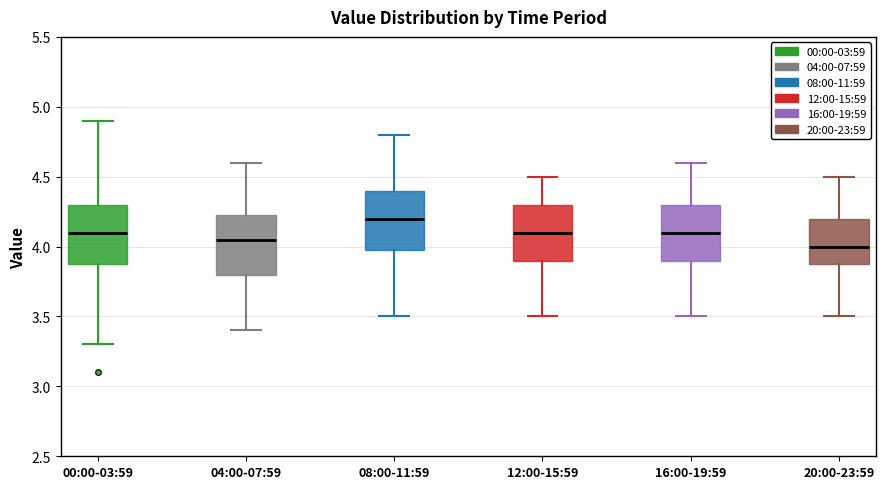

Reading left to right, read every box against the y-axis: the position of its median line, the range the box covers, and the ends of its whiskers. The values are not printed on the chart, so give them approximately, as read against the axis.

00:00-03:59: median 4.10, box 3.90 to 4.30, whiskers 3.30 to 4.90
04:00-07:59: median 4.05, box 3.80 to 4.25, whiskers 3.40 to 4.60
08:00-11:59: median 4.20, box 4.00 to 4.40, whiskers 3.50 to 4.80
12:00-15:59: median 4.10, box 3.90 to 4.30, whiskers 3.50 to 4.50
16:00-19:59: median 4.10, box 3.90 to 4.30, whiskers 3.50 to 4.60
20:00-23:59: median 4.00, box 3.90 to 4.20, whiskers 3.50 to 4.50